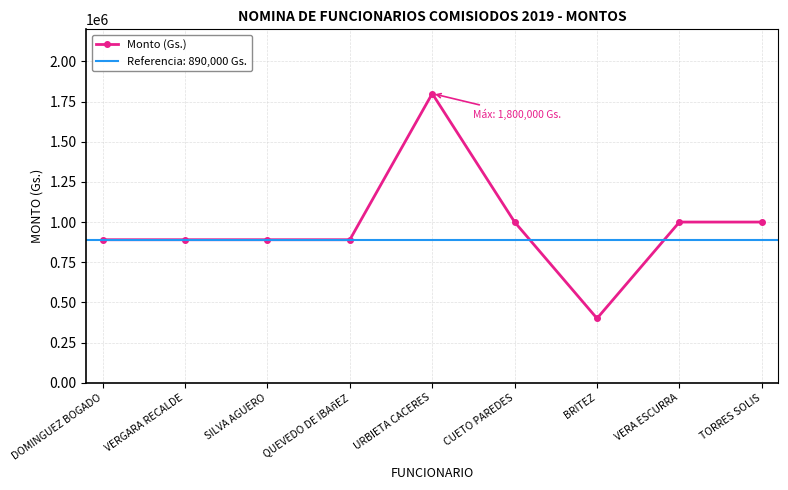

What position from the left is BRITEZ?

7